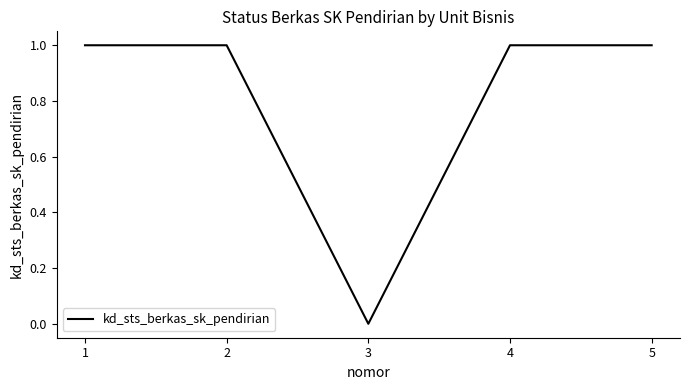

How many lines are shown in the chart?

1